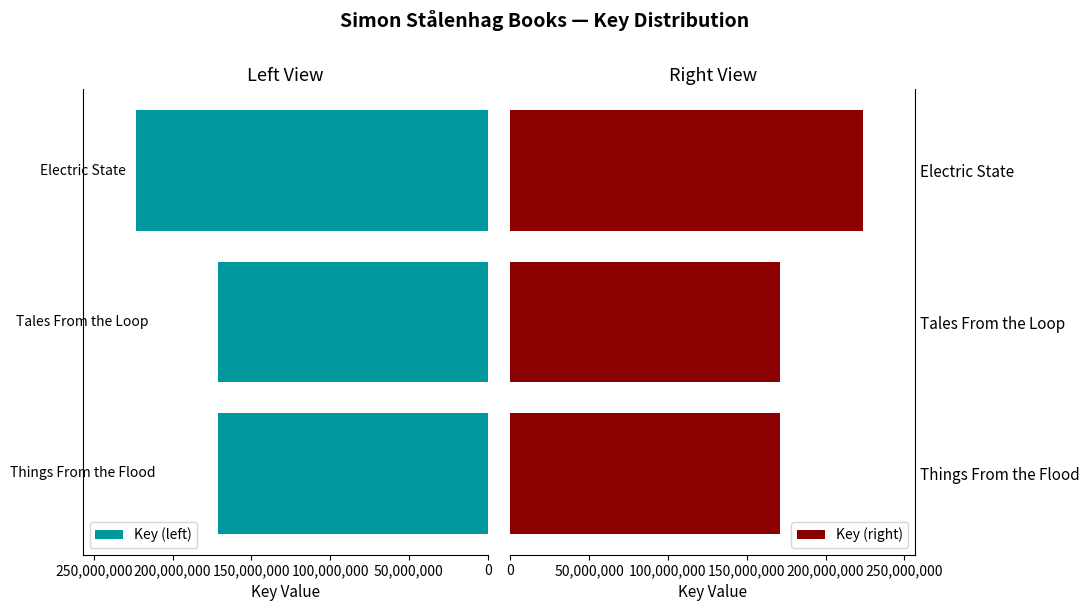

Reading left to right, extract all data points from this chart.

Key (left): 171085842	171080323	223504066
Key (right): 171085842	171080323	223504066